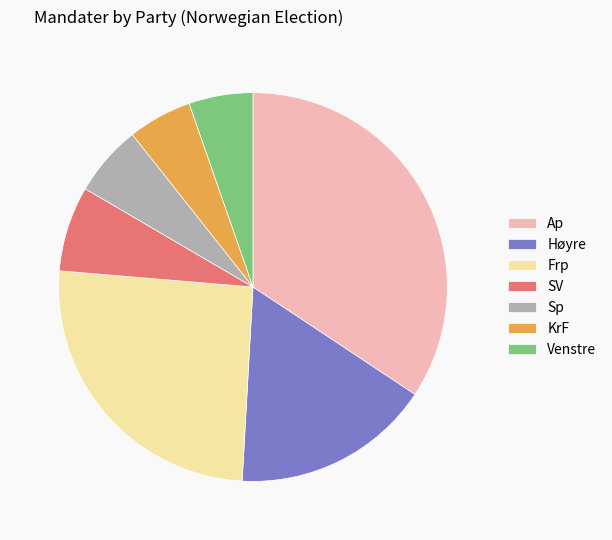

Between Høyre and Venstre, which is larger?

Høyre